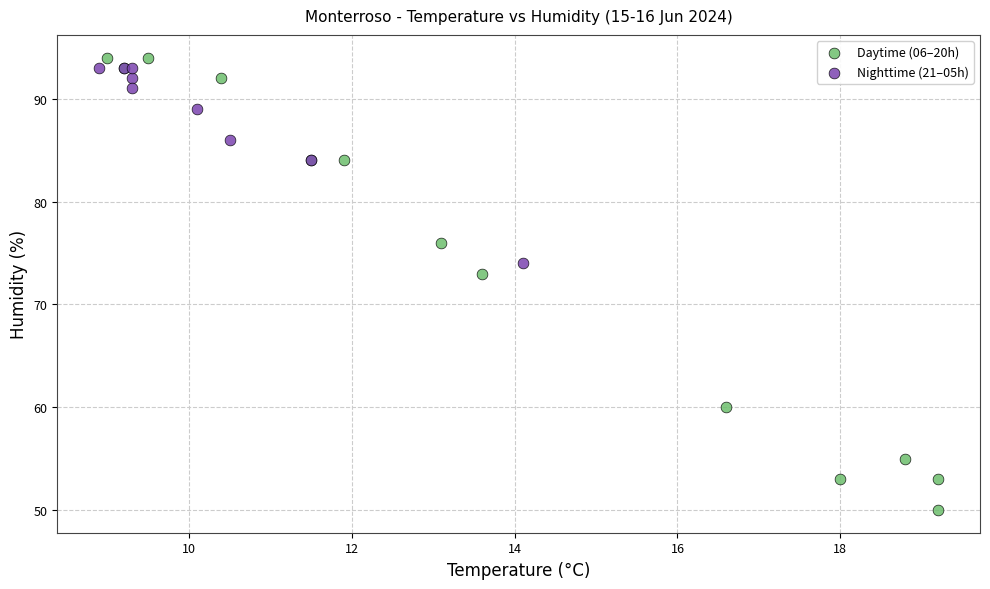

What are all the series names shown in the legend?

Daytime (06–20h), Nighttime (21–05h)